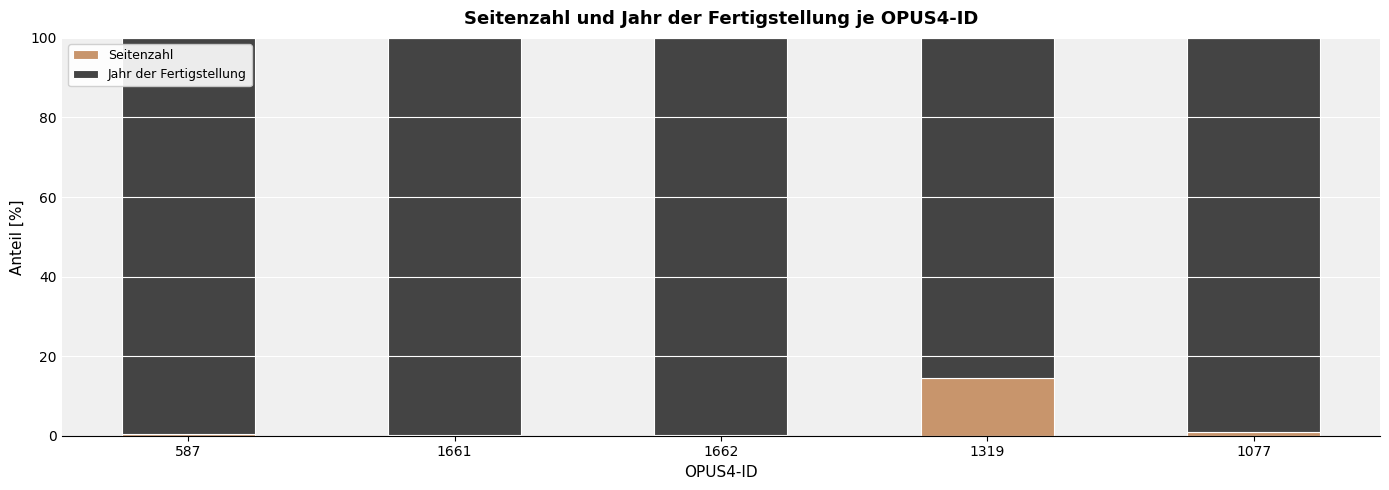

True or false: Seitenzahl has a value of 0.9 at 1077.

True